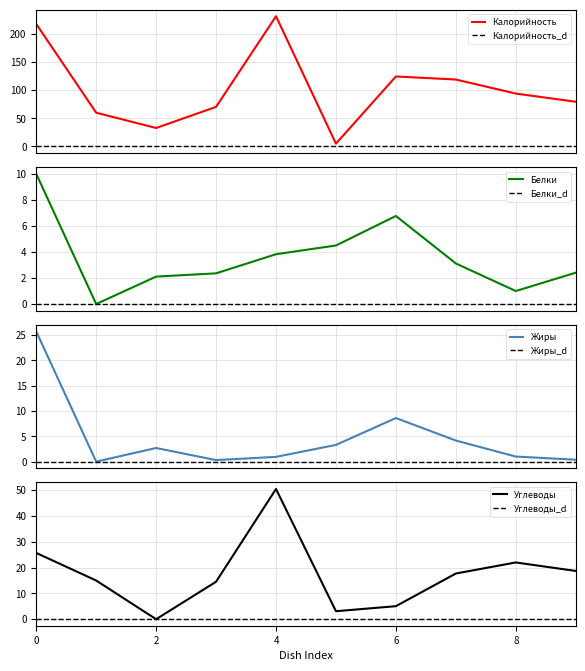

Is the value of Углеводы_d at 4 greater than the value of Углеводы at 6?

No